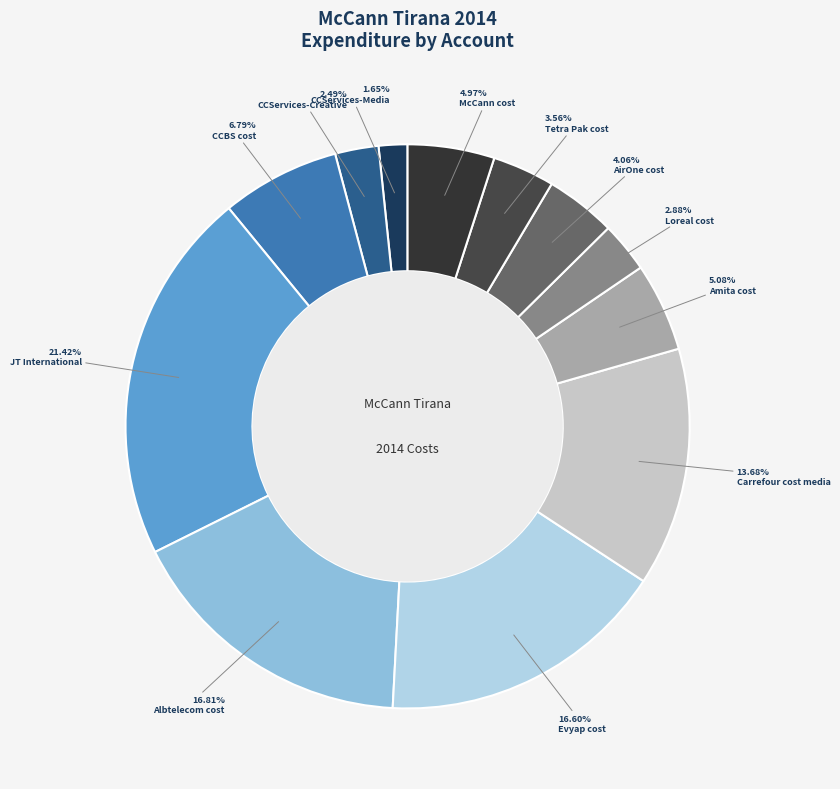

What is the change in value from JT International to AirOne cost?

-12100515.4